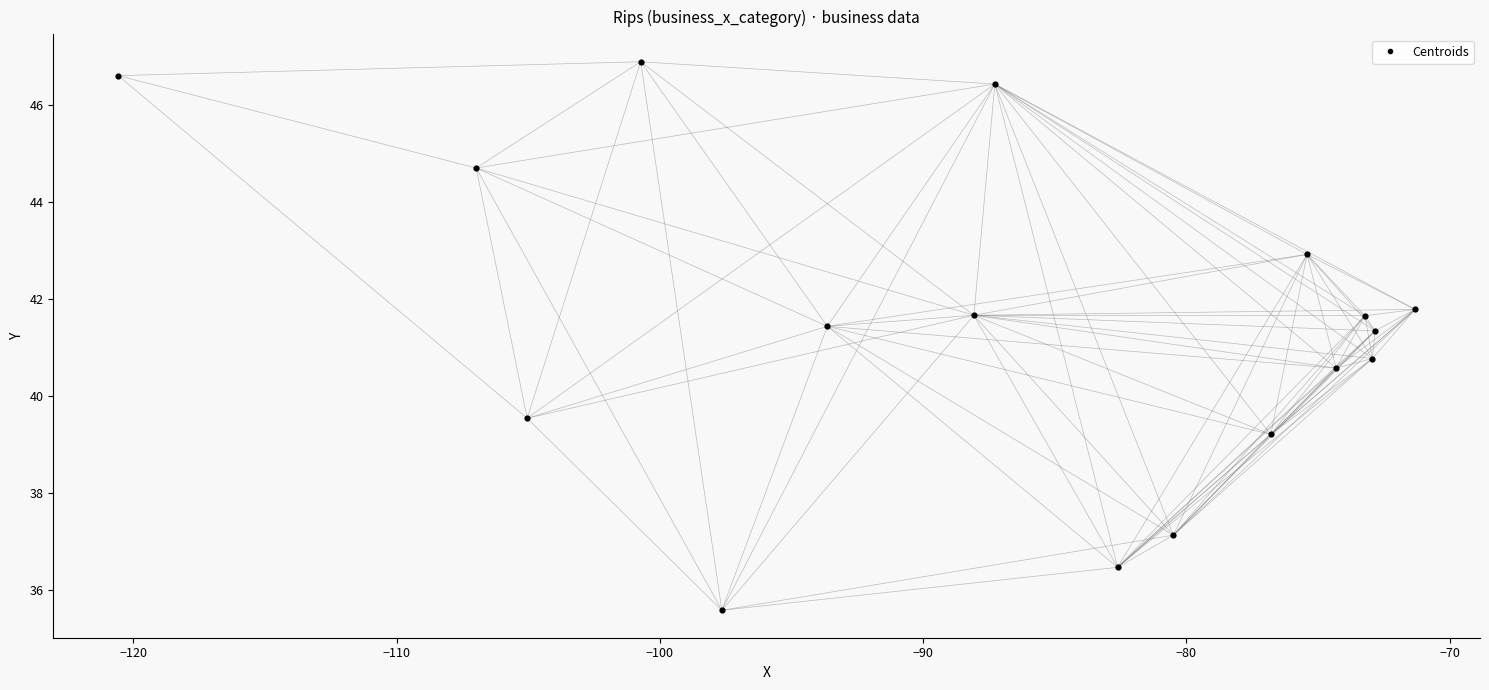

How many points are shown in the scatter plot?

17